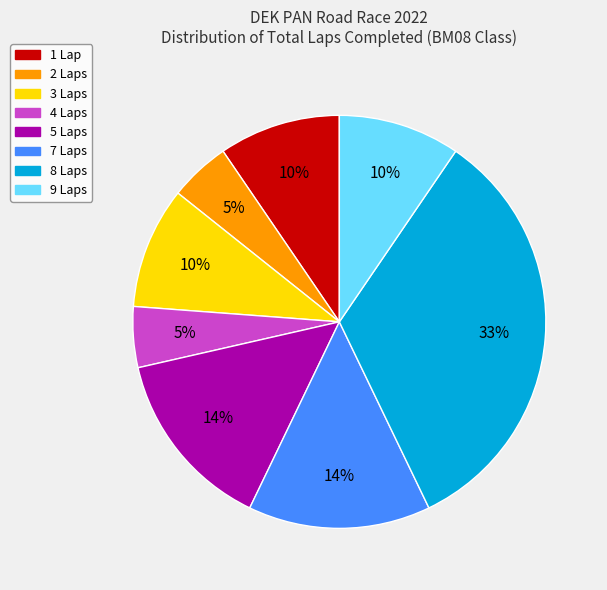

Does any single category account for the majority?

No